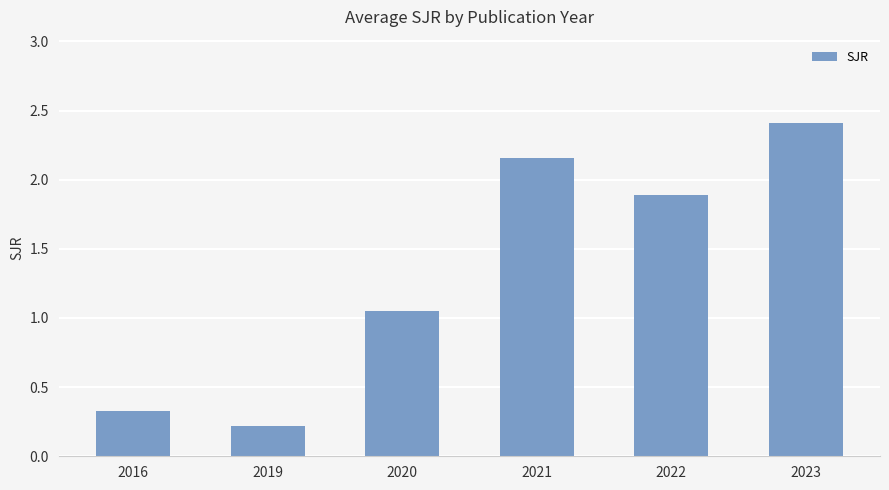

The value at 2021 is 3.6. True or false?

False